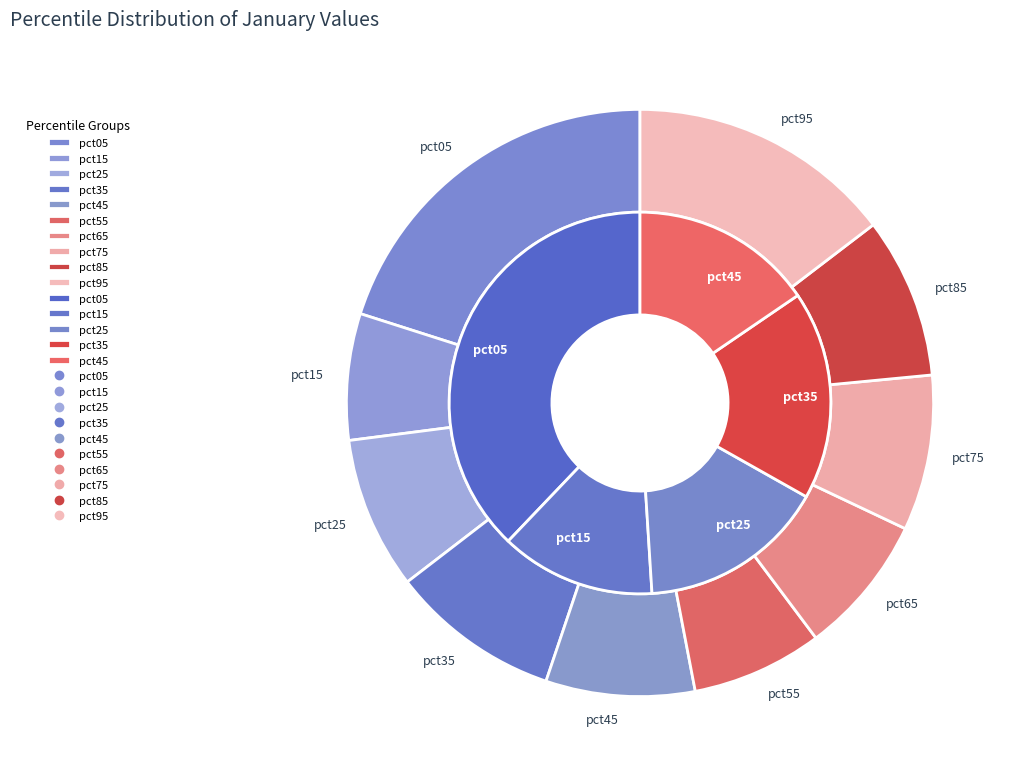

Which has a higher value, pct55 or pct15?

pct55